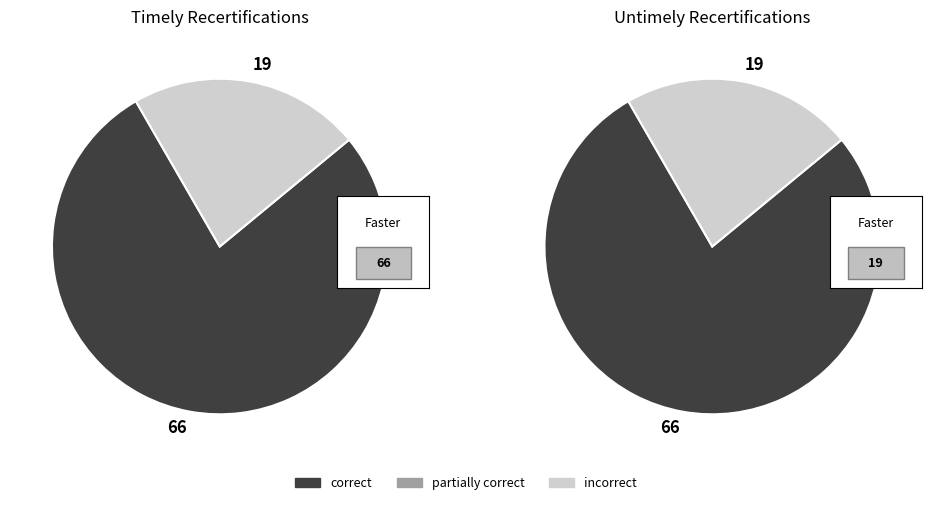

Which has a higher value, UNTIMELY RECERTS or TIMELY RECERTS?

TIMELY RECERTS